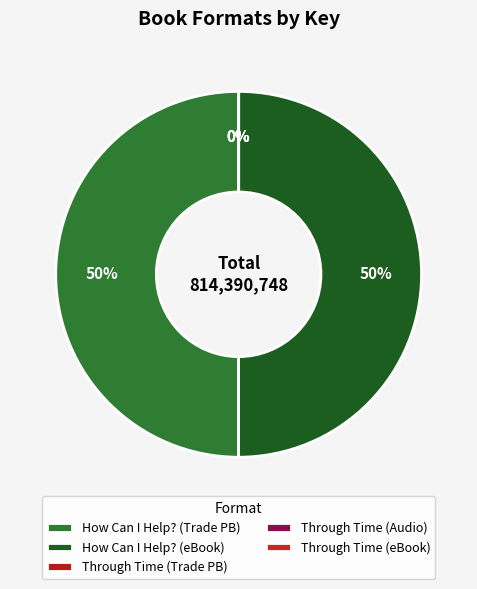

Rank the categories by value from highest to lowest.

How Can I Help? (Trade Paperback), How Can I Help? (eBook), Through Time Into Healing (Trade Paperback), Through Time Into Healing (Audio Download), Through Time Into Healing (eBook)